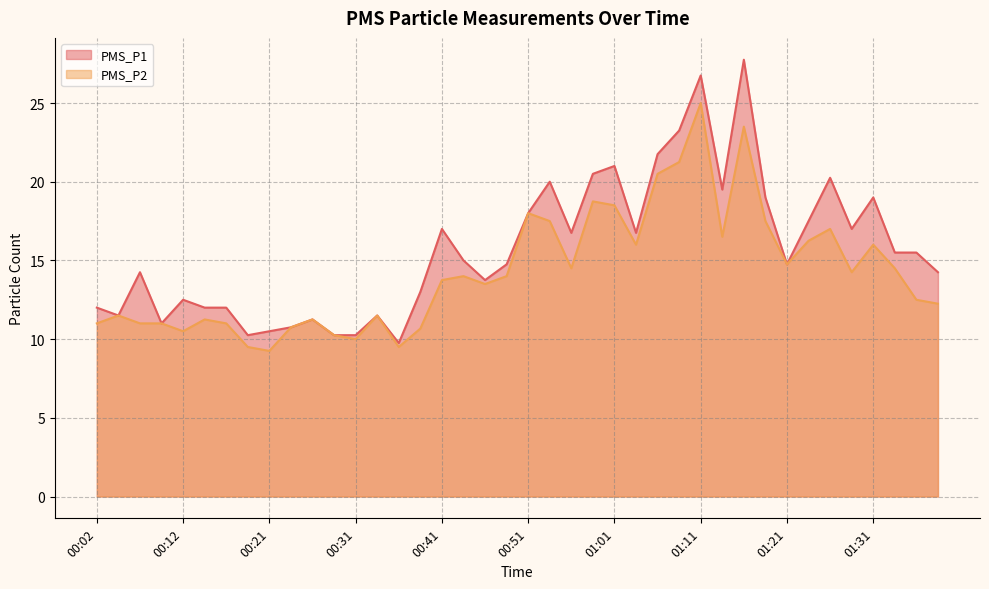

Which category has the lowest value in the PMS_P2 series?

00:21